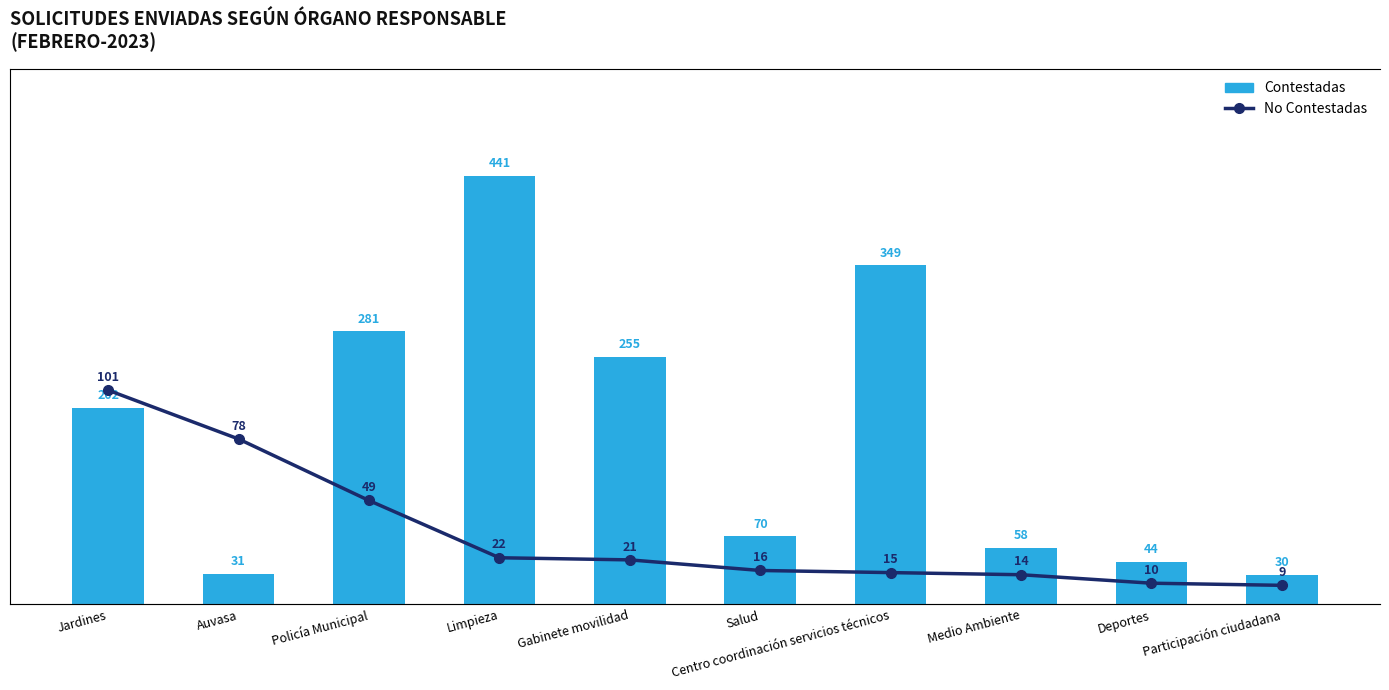

How many groups of bars are there?

10